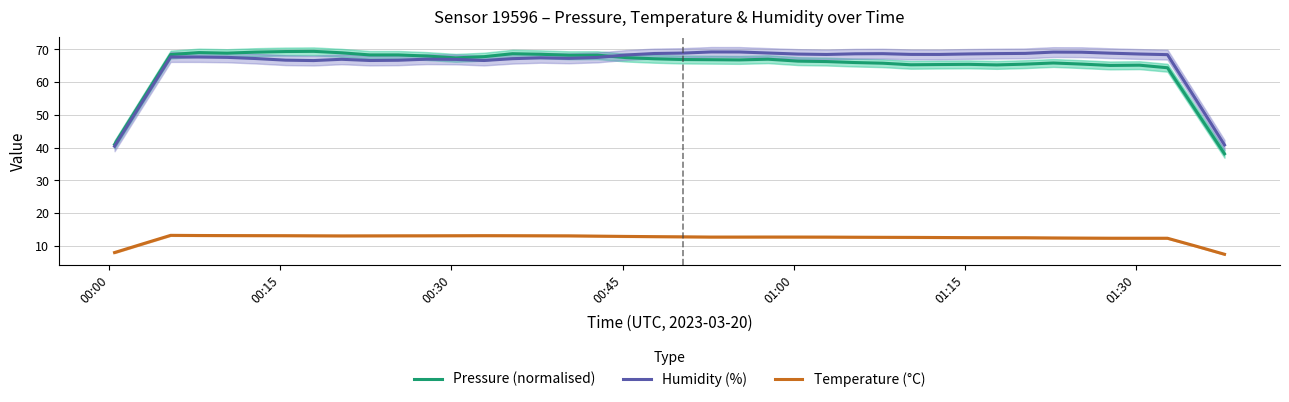

What is the highest value of the Humidity (%) series?

69.2